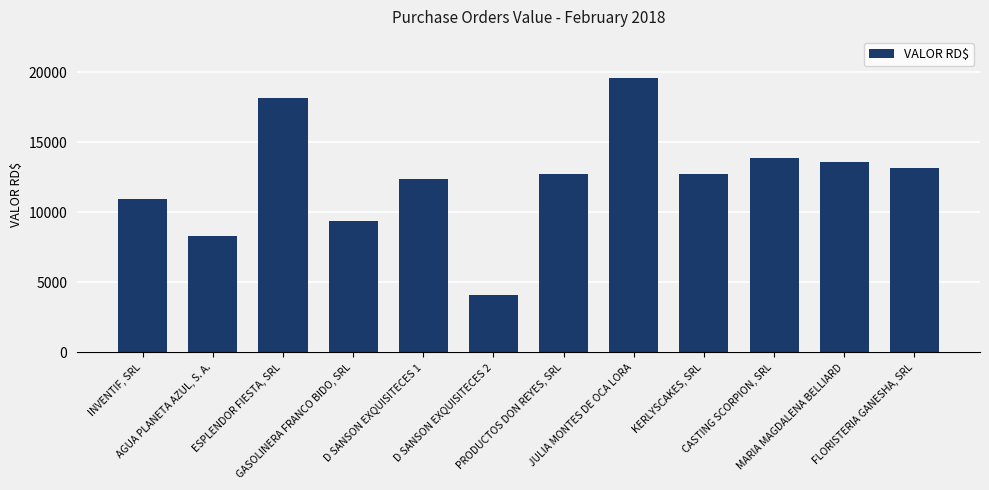

Rank the categories by value from highest to lowest.

JULIA MONTES DE OCA LORA, ESPLENDOR FIESTA, SRL, CASTING SCORPION, SRL, MARIA MAGDALENA BELLIARD, FLORISTERIA GANESHA, SRL, PRODUCTOS DON REYES, SRL, KERLYSCAKES, SRL, D SANSON EXQUISITECES 1, INVENTIF, SRL, GASOLINERA FRANCO BIDO, SRL, AGUA PLANETA AZUL, S. A., D SANSON EXQUISITECES 2